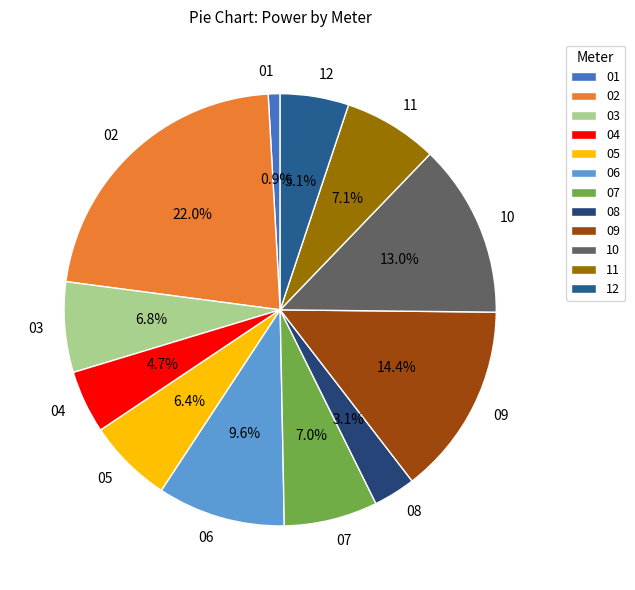

To the nearest percent, what percentage of the pie is 09?

14%